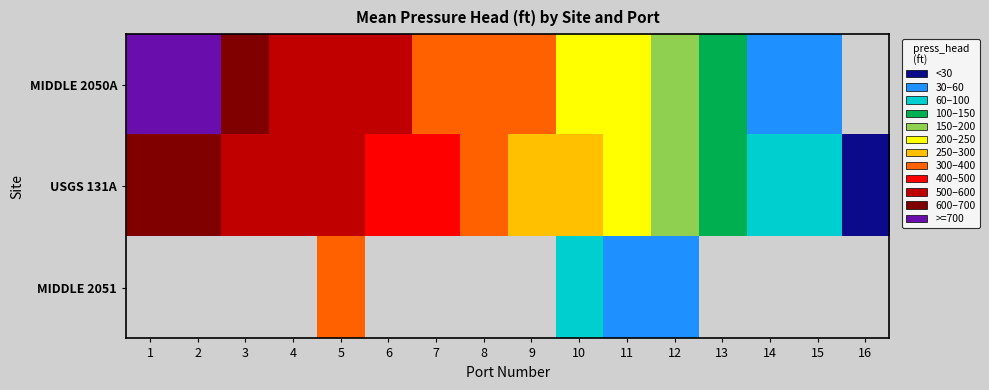

Read the MIDDLE 2050A value at 15.

31.6